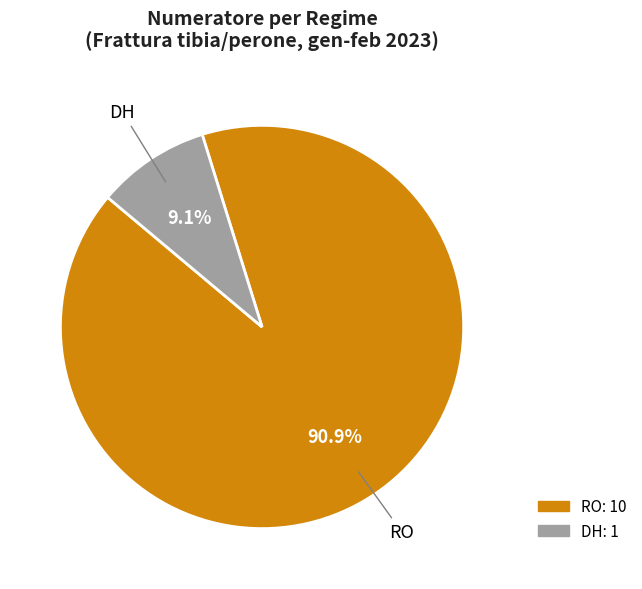

How many slices are in this pie chart?

2